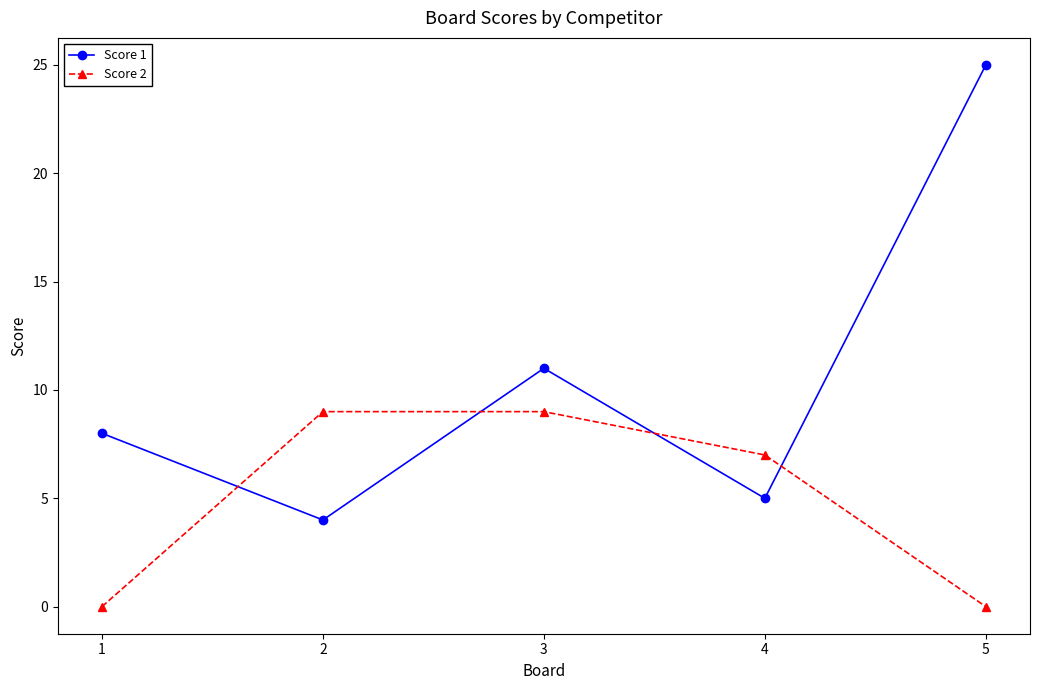

Which category has the highest value across all series?

5